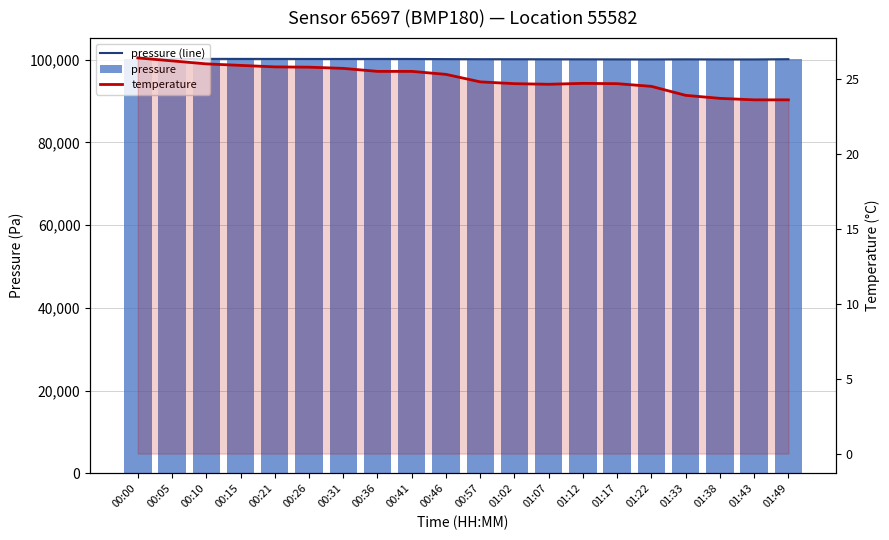

What are all the series names shown in the legend?

pressure (line), pressure, temperature